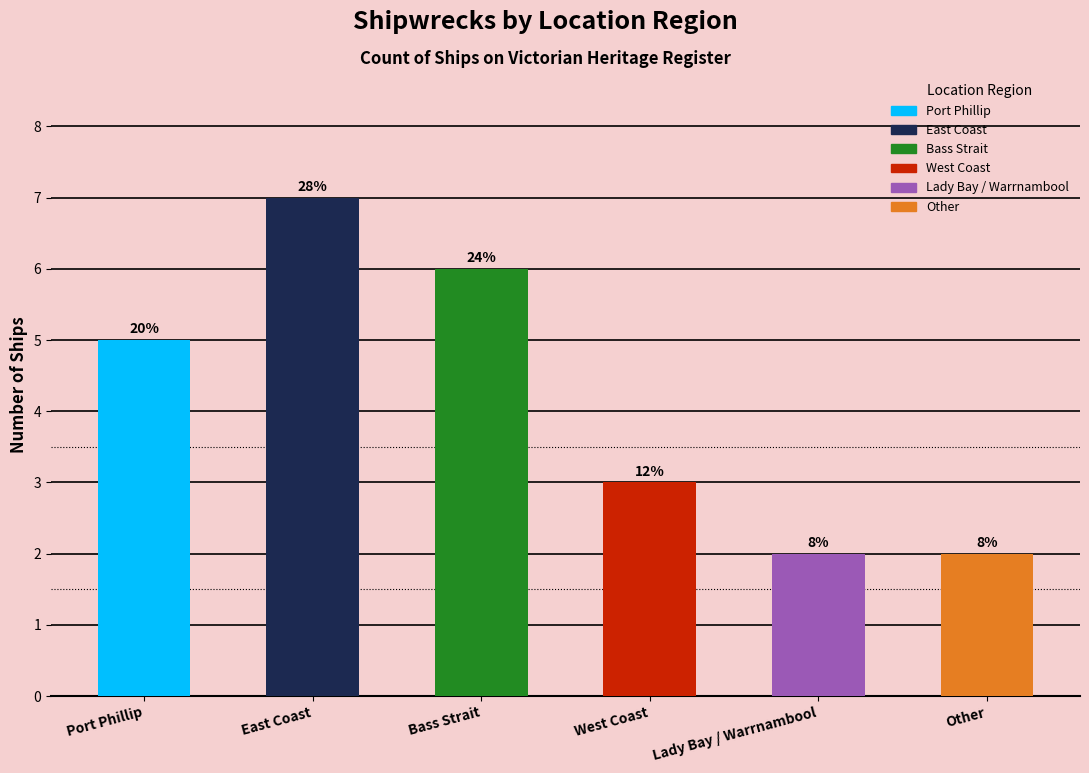

True or false: the data shows 2 at East Coast.

False